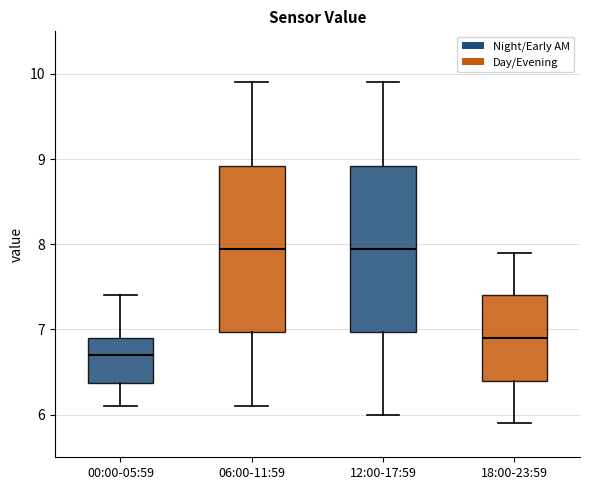

Reading left to right, read every box against the y-axis: the position of its median line, the range the box covers, and the ends of its whiskers. The values are not printed on the chart, so give them approximately, as read against the axis.

00:00-05:59: median 6.7, box 6.4 to 6.9, whiskers 6.1 to 7.4
06:00-11:59: median 8.0, box 7.0 to 8.9, whiskers 6.1 to 9.9
12:00-17:59: median 8.0, box 7.0 to 8.9, whiskers 6.0 to 9.9
18:00-23:59: median 6.9, box 6.4 to 7.4, whiskers 5.9 to 7.9